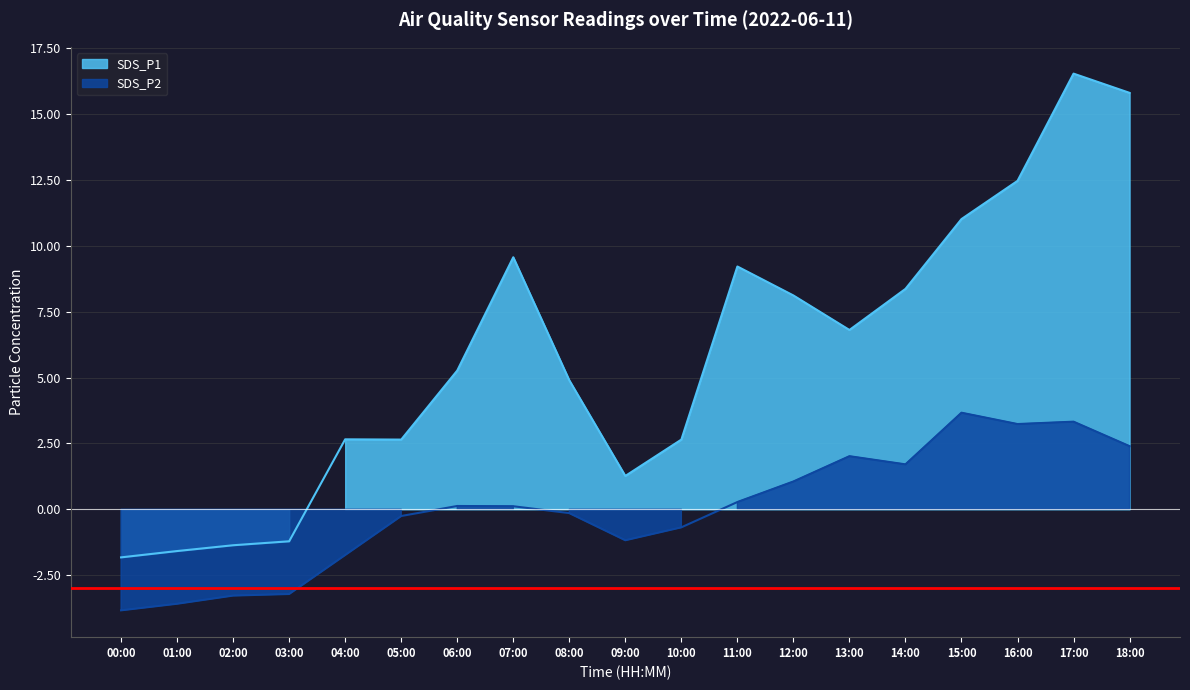

List the labels in order of SDS_P1 value, smallest first.

00:00, 01:00, 02:00, 03:00, 09:00, 05:00, 10:00, 04:00, 08:00, 06:00, 13:00, 12:00, 14:00, 11:00, 07:00, 15:00, 16:00, 18:00, 17:00